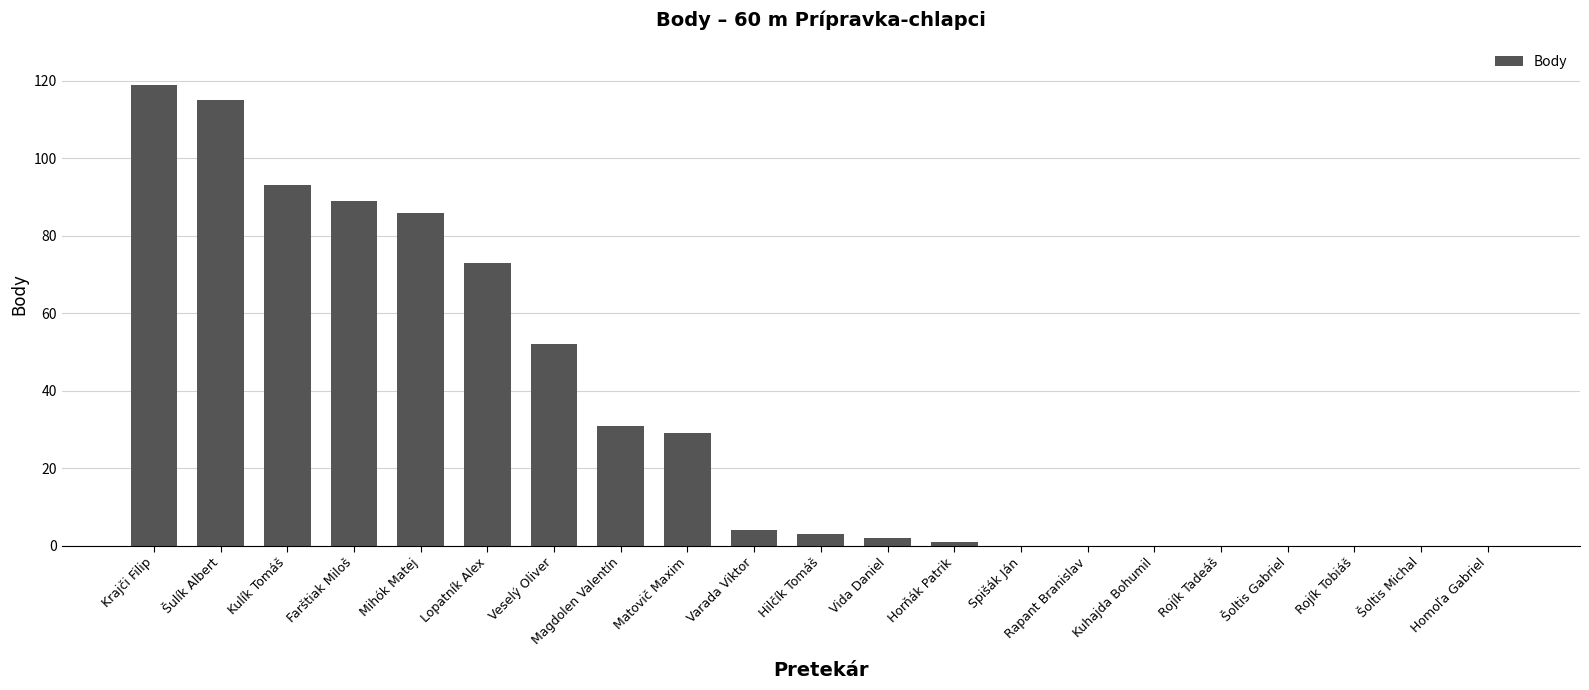

Reading left to right, what are all the values shown in this chart?

119	115	93	89	86	73	52	31	29	4	3	2	1	0	0	0	0	0	0	0	0